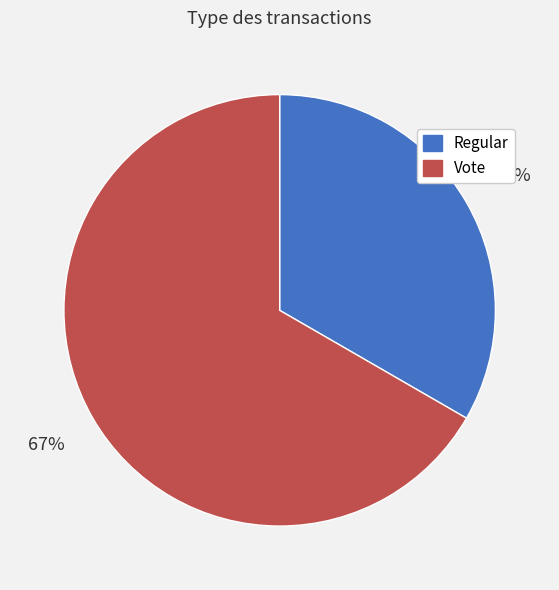

True or false: Vote accounts for 67% of the total.

True